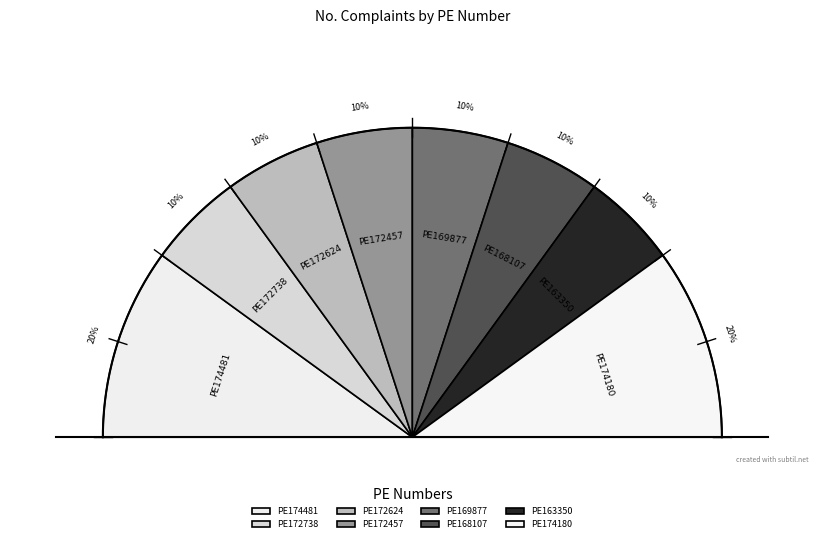

What percentage is the PE172738 slice, to the nearest percent?

10%